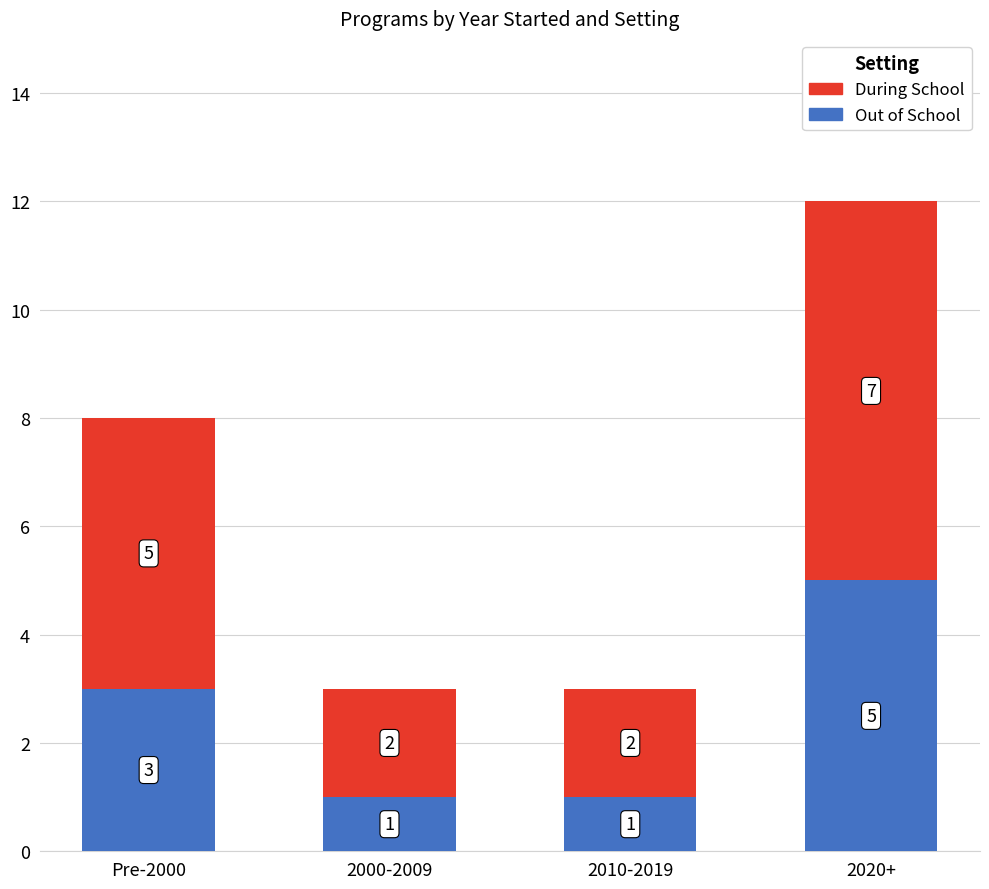

What is the difference between the maximum and second lowest values in the Out of School series?

4